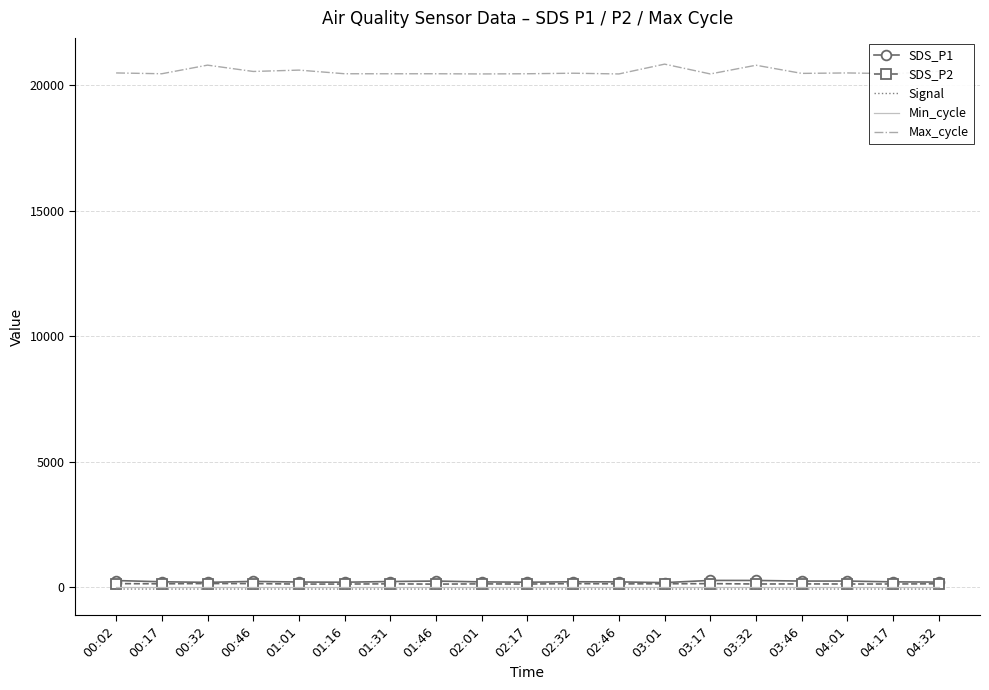

What position from the right is 02:01?

11